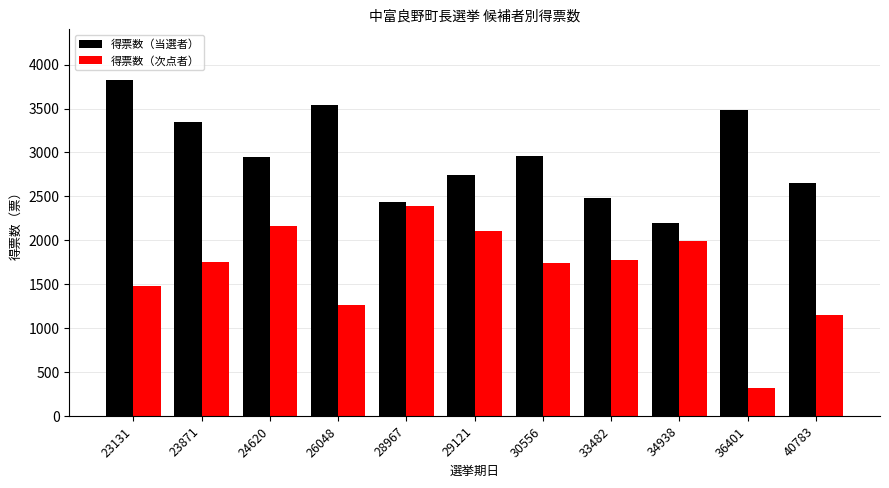

What is the value of the 得票数（次点者） bar at the 8th from the left?

1779